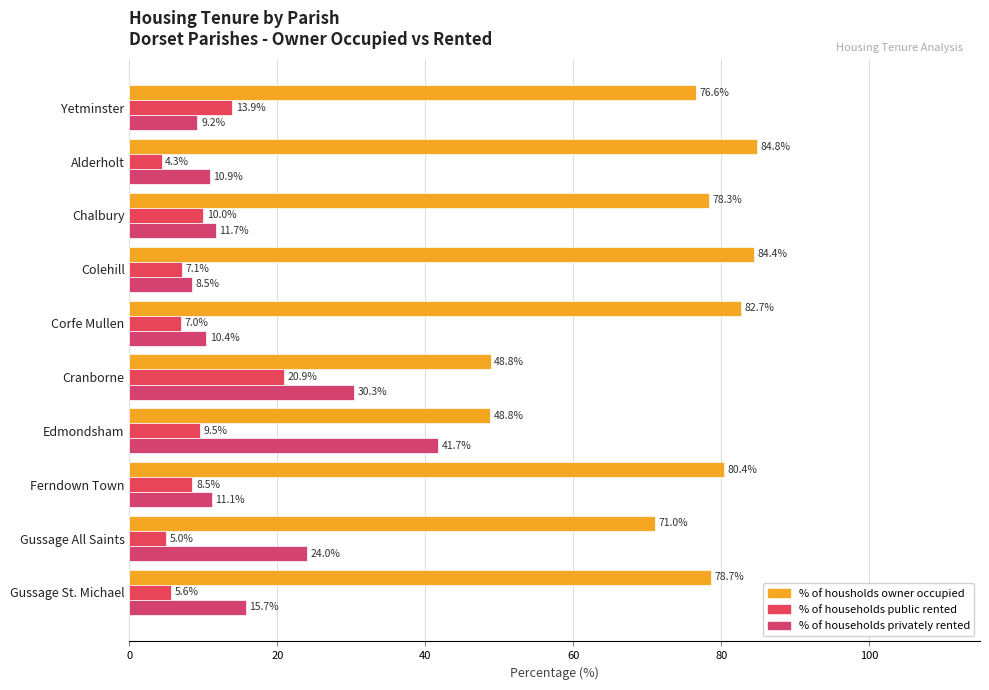

How many distinct data groups are displayed?

3